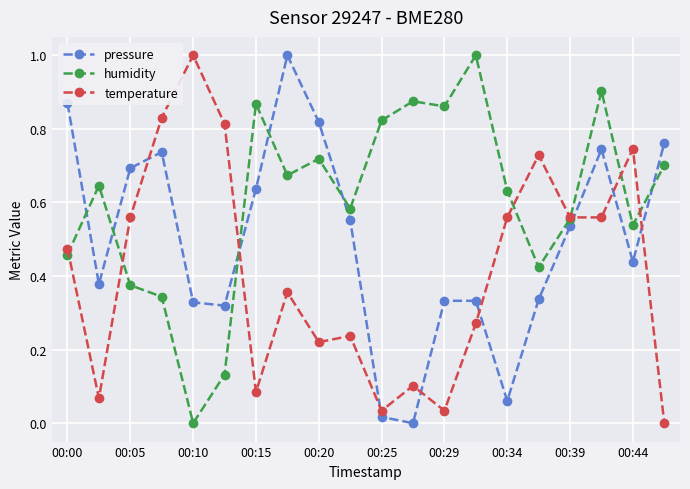

What is the value of the humidity point at the 14th from the left?

1.0